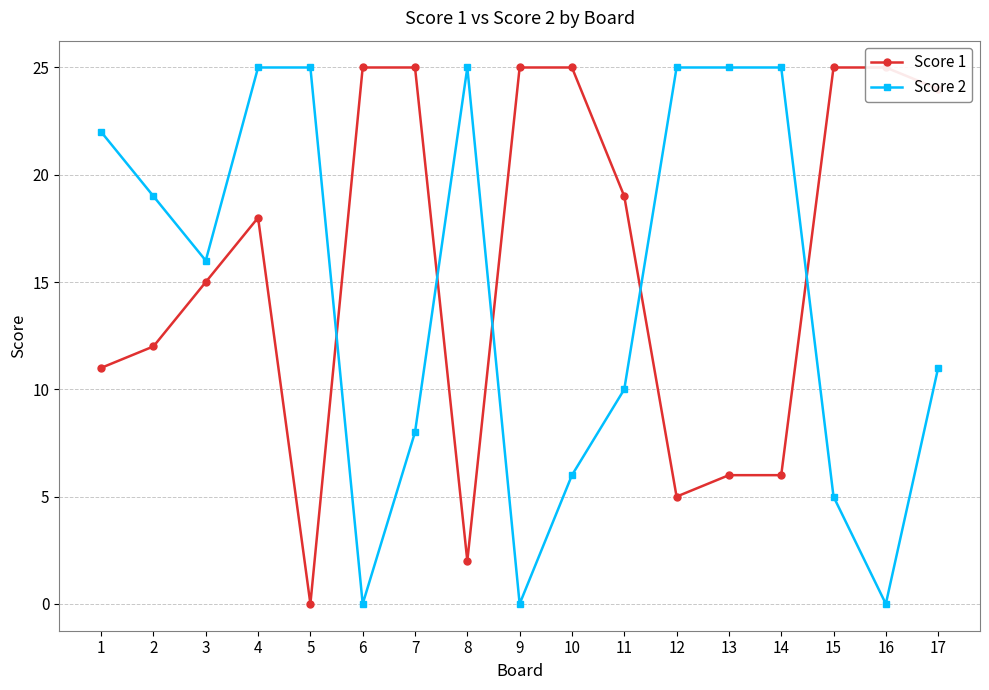

Between 3 and 6, which series saw the biggest shift?

Score 2